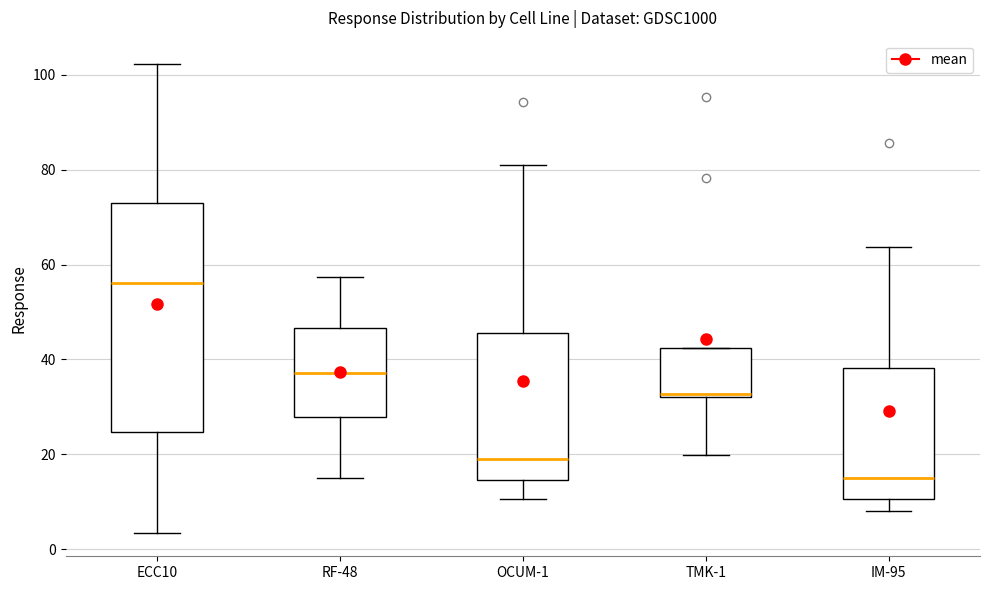

Comparing the boxes themselves (not the whiskers), which one is the tallest?

ECC10